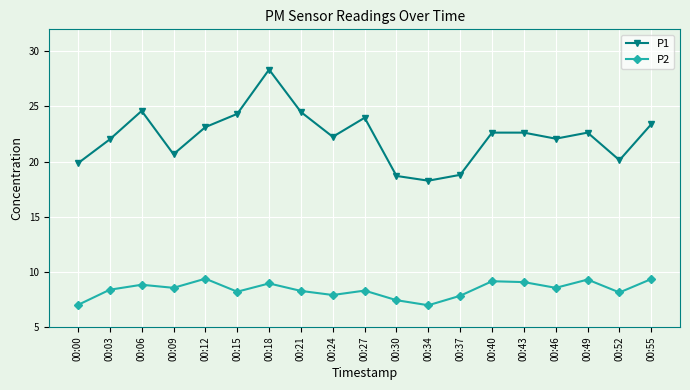

What is the total value across all series at 00:00?

26.9